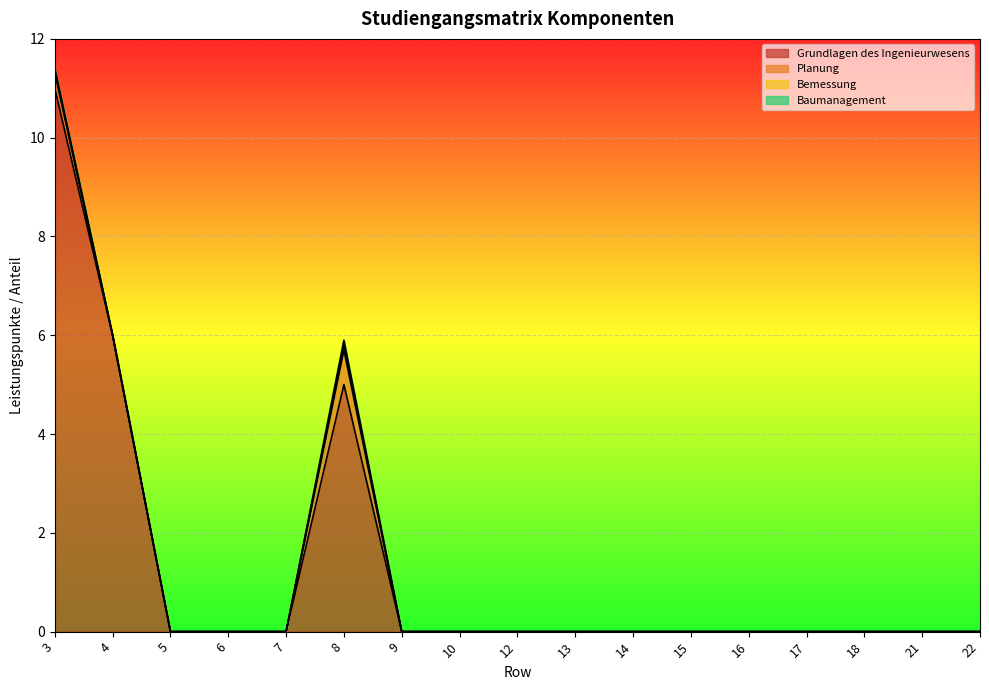

Reading right to left, what are all the values shown in this chart?

Grundlagen des Ingenieurwesens: 0.0	0.0	0.0	0.0	0.0	0.0	0.0	0.0	0.0	0.0	0.0	5.0	0.0	0.0	0.0	6.0	11.0
Planung: 0.0	0.0	0.0	0.0	0.0	0.0	0.0	0.0	0.0	0.0	0.0	0.7	0.0	0.0	0.0	0.0	0.3
Bemessung: 0.0	0.0	0.0	0.0	0.0	0.0	0.0	0.0	0.0	0.0	0.0	0.1	0.0	0.0	0.0	0.0	0.0
Baumanagement: 0.0	0.0	0.0	0.0	0.0	0.0	0.0	0.0	0.0	0.0	0.0	0.1	0.0	0.0	0.0	0.0	0.0